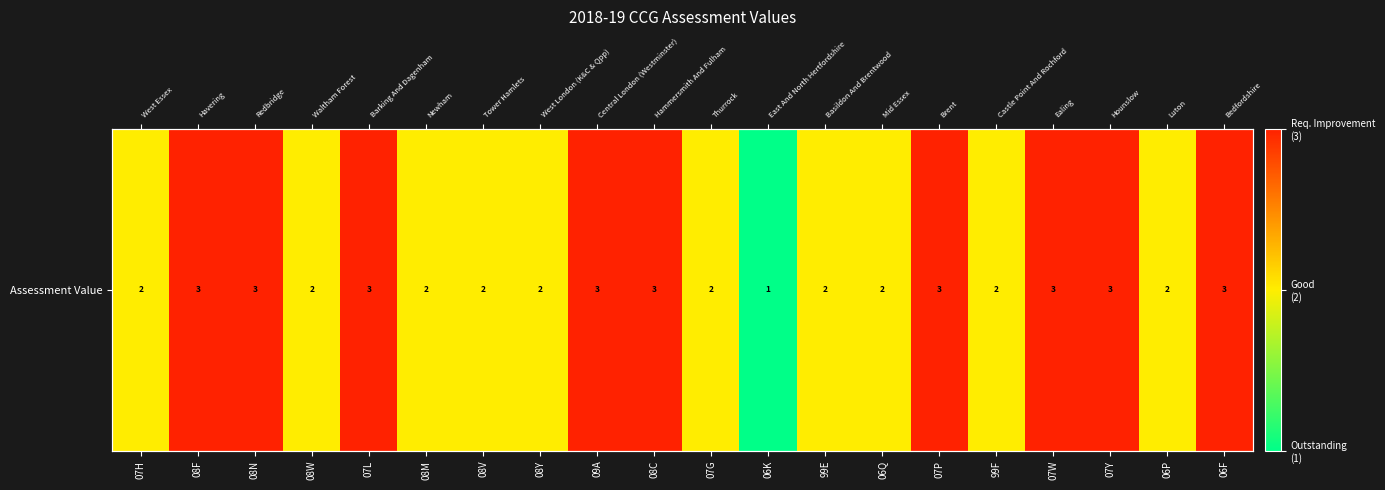

Where does the data first go above 2?

08F